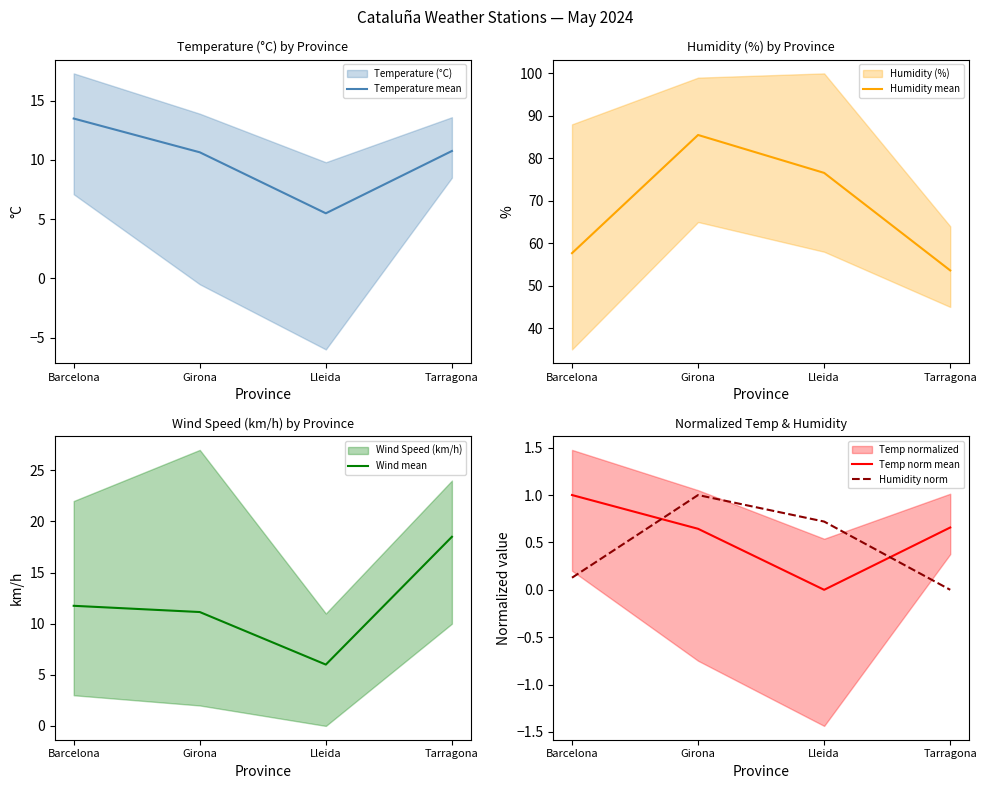

Is the value of Humidity mean at Girona greater than the value of Temperature mean at Barcelona?

Yes